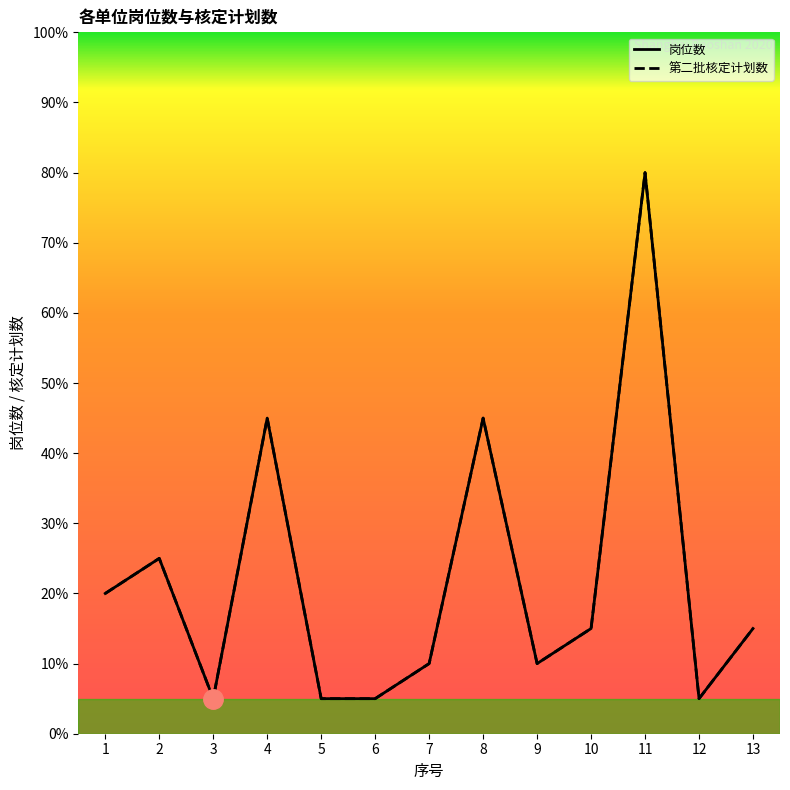

Rank the series by their maximum value, from highest to lowest.

岗位数, 第二批核定计划数